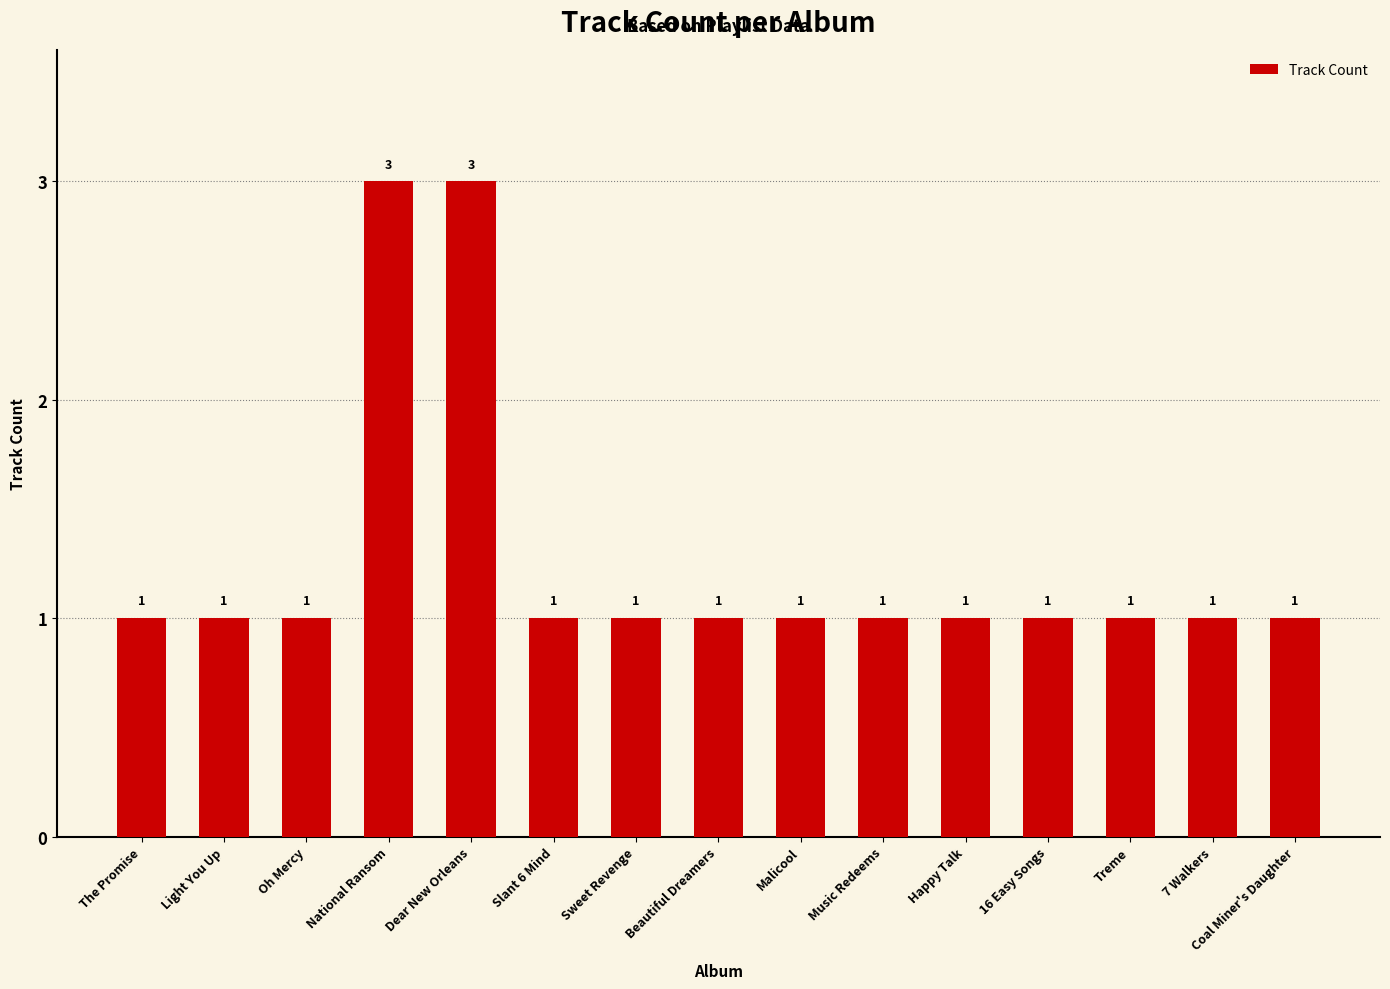

Reading left to right, list all the values displayed in this chart.

1	1	1	3	3	1	1	1	1	1	1	1	1	1	1